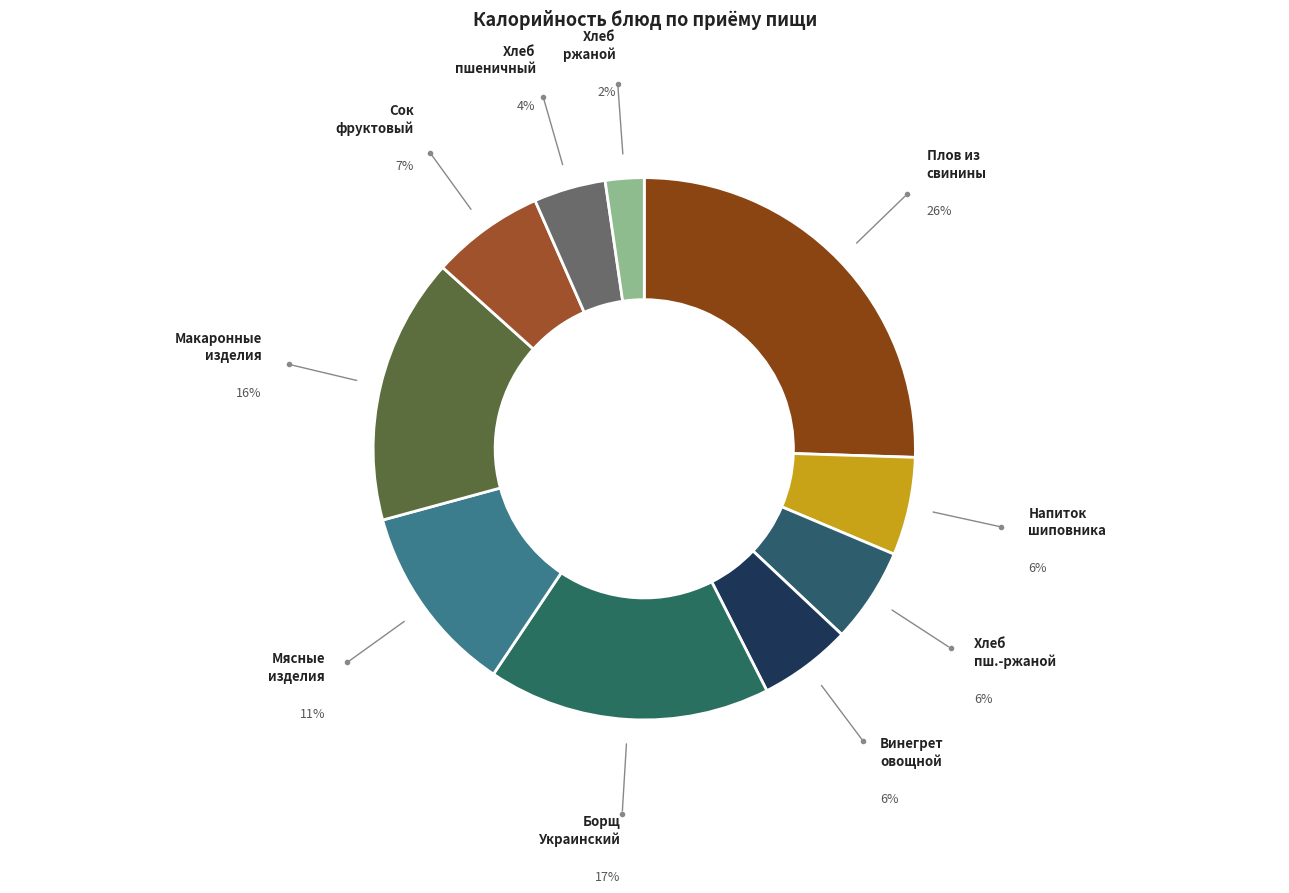

To the nearest percent, what is the combined percentage of Хлеб ржаной and Винегрет овощной?

8%